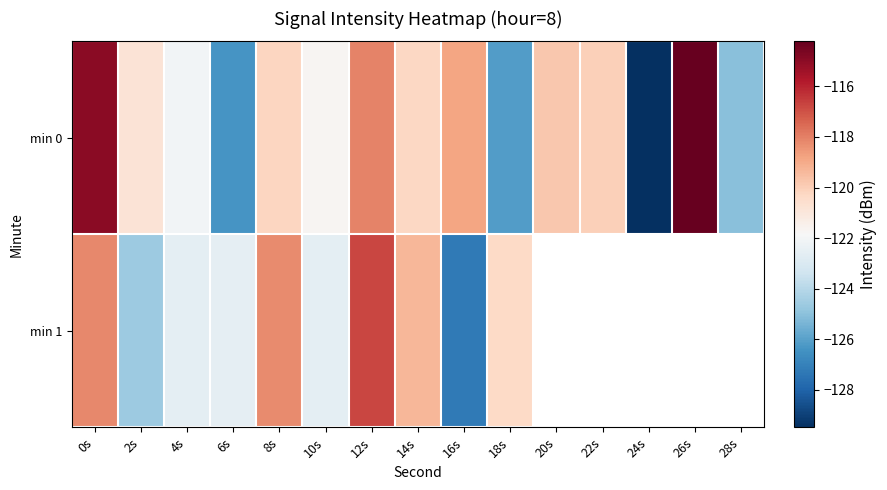

Which series changed the most between 10s and 16s?

min 1